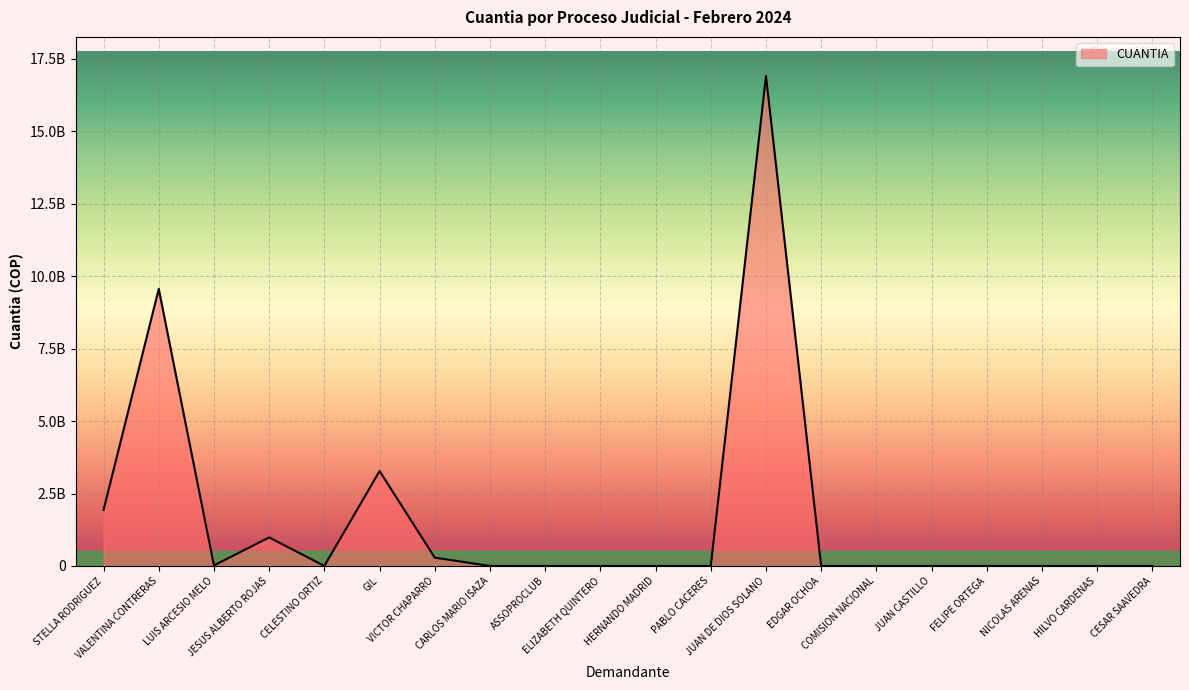

What is the label of the 4th point from the left?

JESUS ALBERTO ROJAS